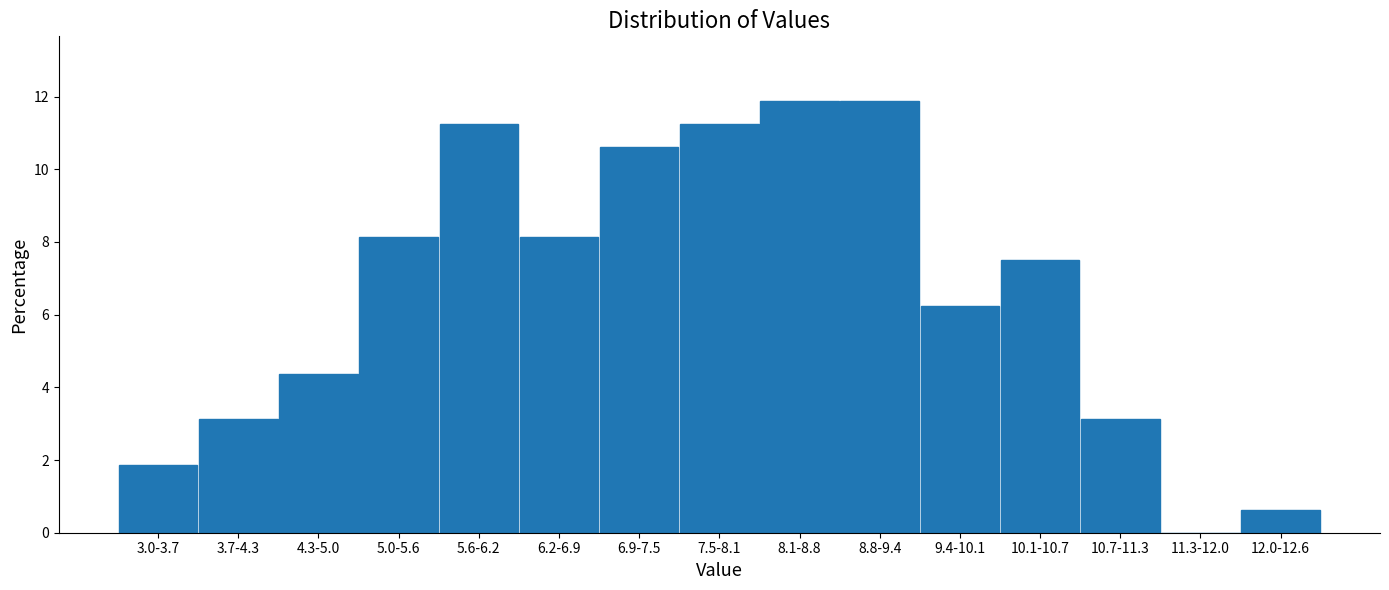

Where does the data first go above 7?

5.0-5.6